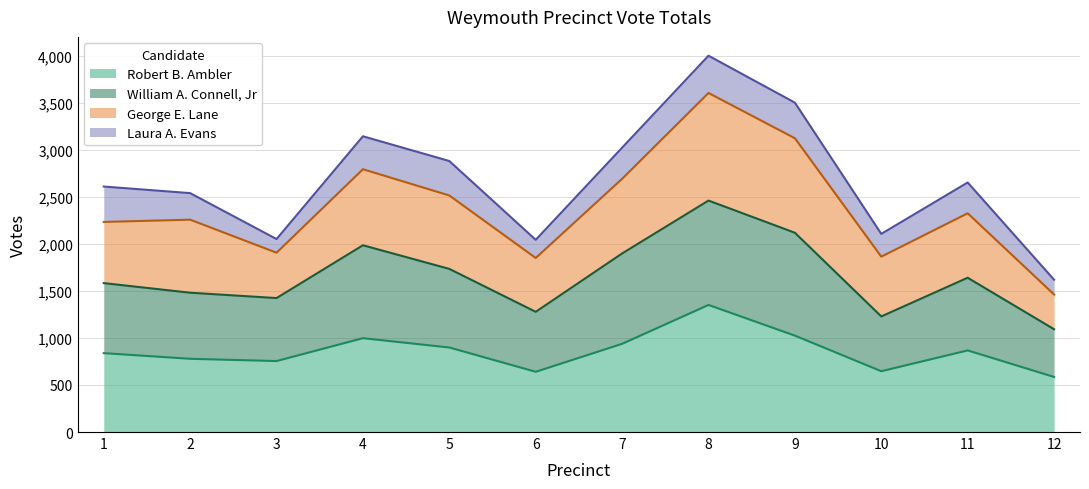

What is the maximum value for Robert B. Ambler?

1350